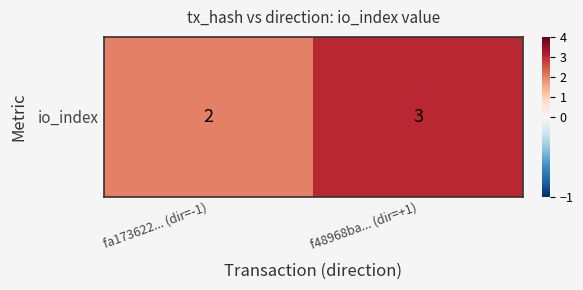

How many data points are less than 3?

1